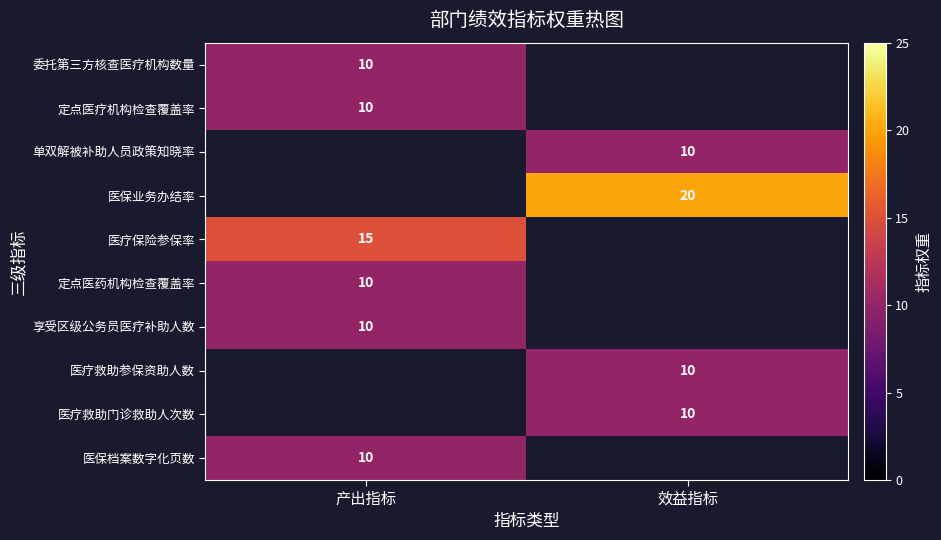

Is it true that 医疗救助门诊救助人次数 equals 10 at 效益指标?

True